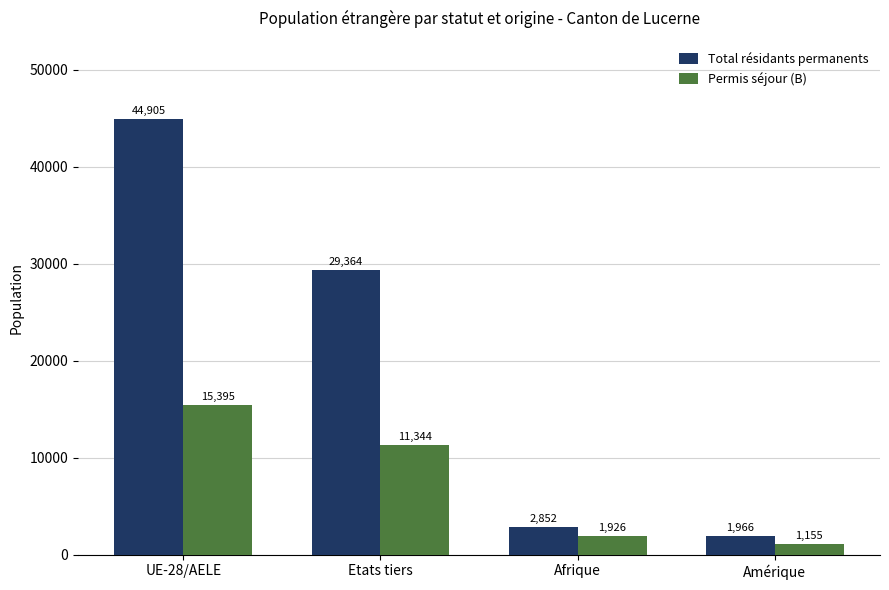

How many data points does each series have?

4